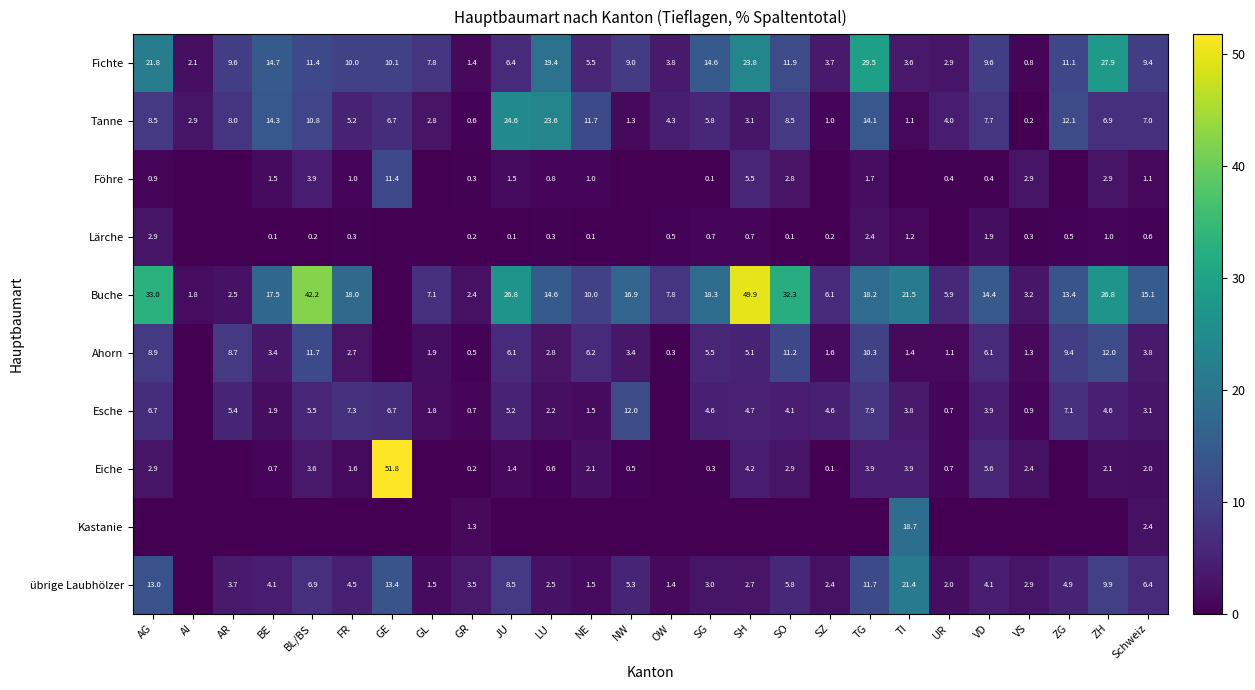

Is the value of Eiche at BL/BS greater than the value of Tanne at AR?

No